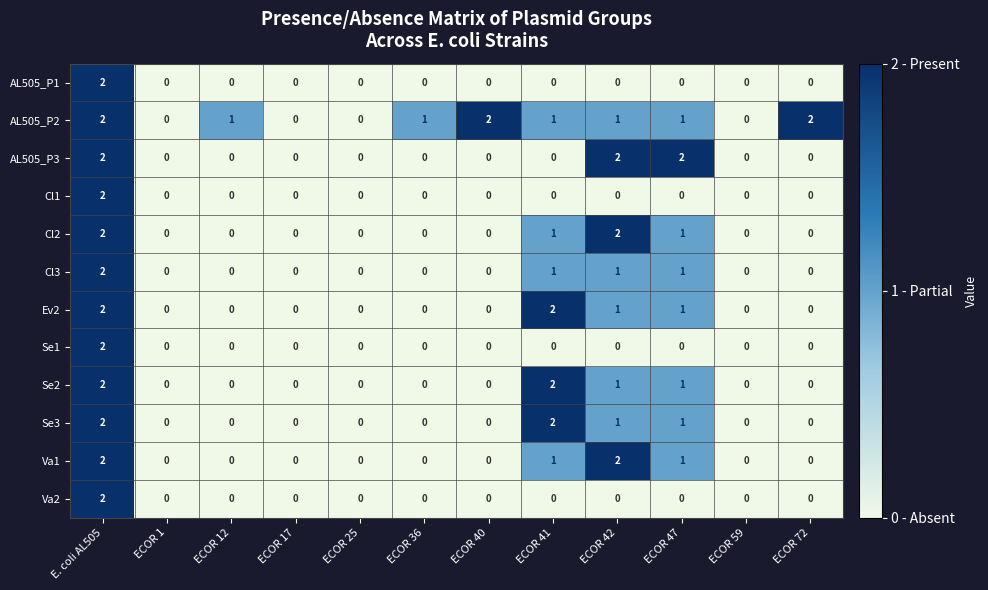

The Se3 series shows 1 at ECOR 47. True or false?

True